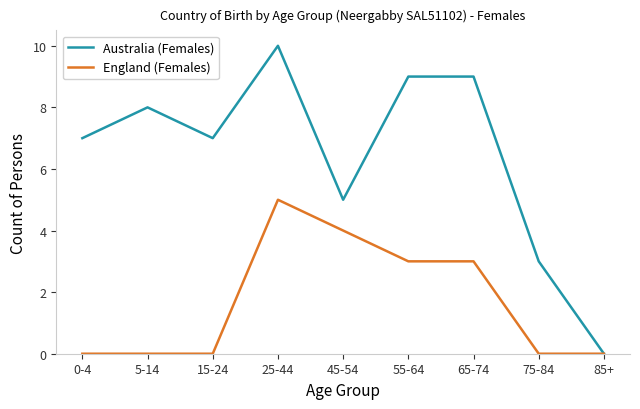

True or false: England (Females) has a value of 0 at 0-4.

True